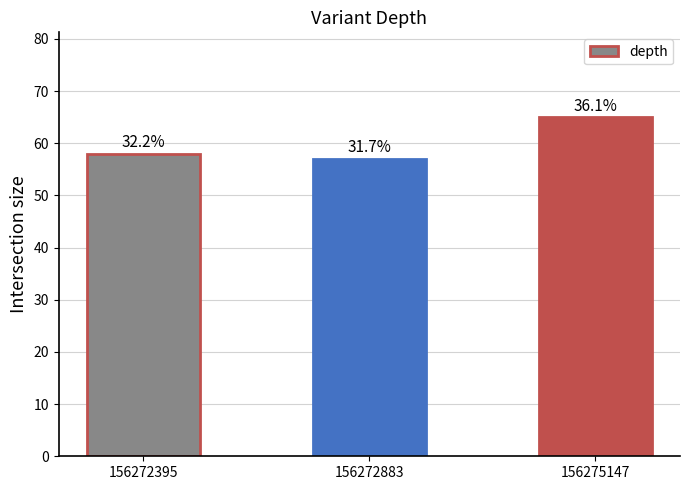

List the labels in order of value, largest first.

156275147, 156272395, 156272883